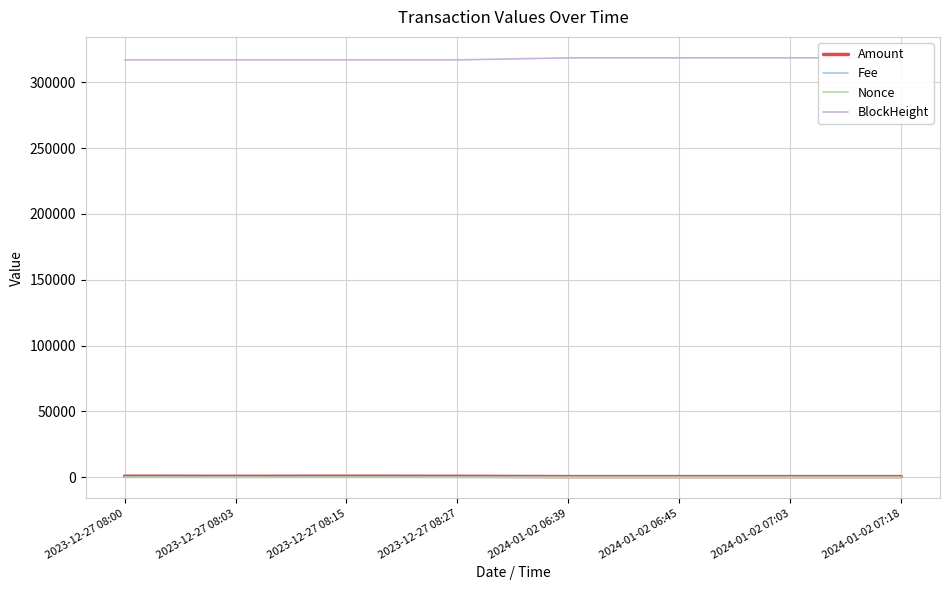

True or false: Nonce and Amount cross at least once.

False